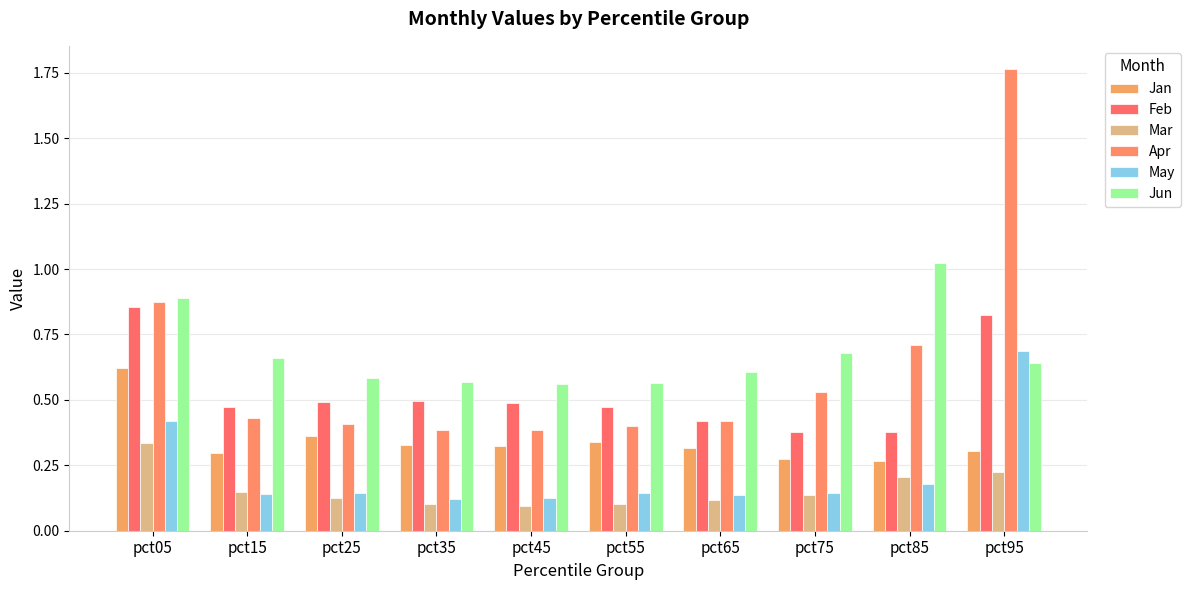

At which label does Jun reach its minimum?

pct45